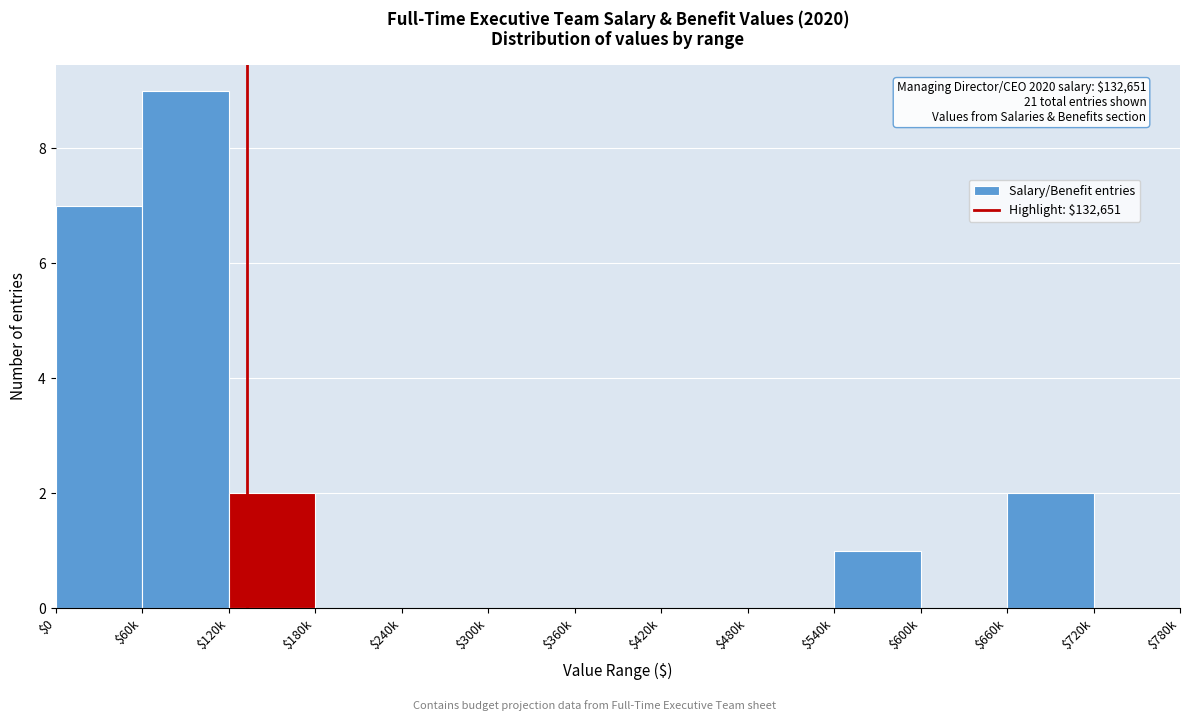

Is it true that the value at $480k is 0?

True